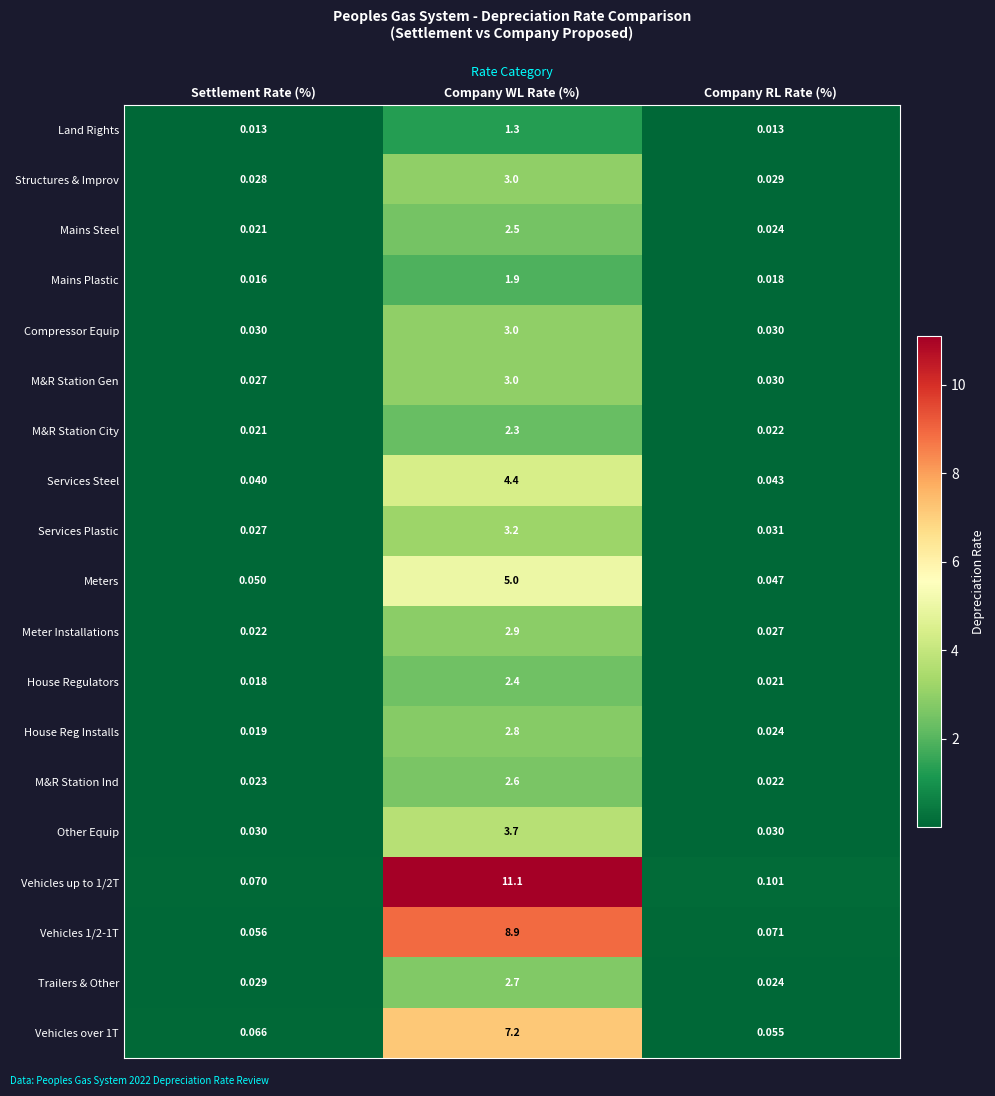

Is the value of Services Plastic at Company WL Rate (%) greater than the value of Vehicles 1/2-1T at Settlement Rate (%)?

Yes